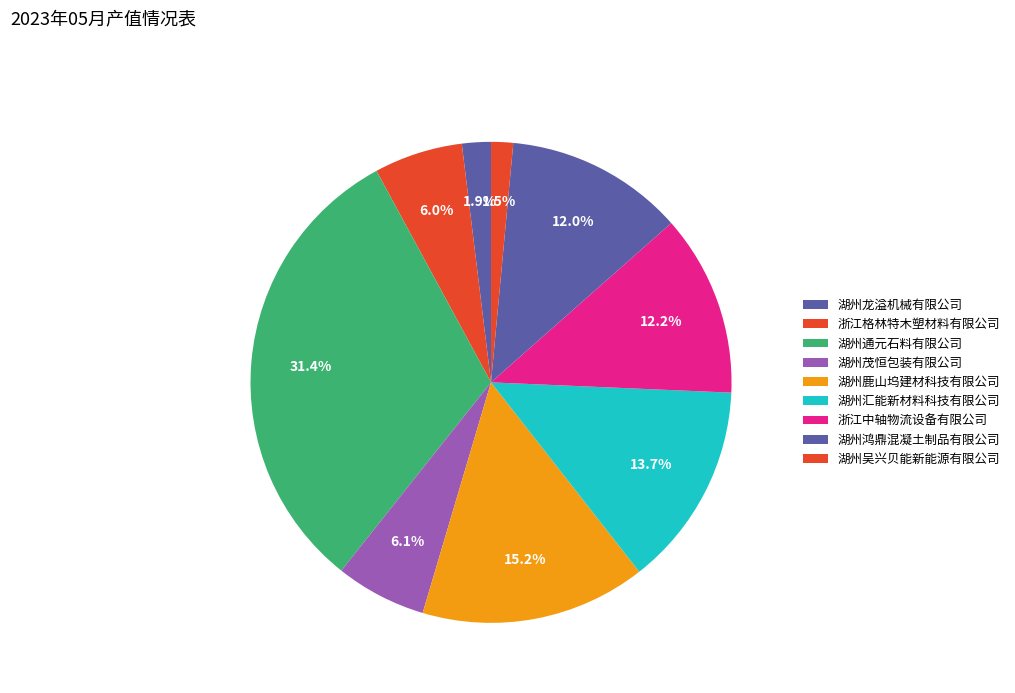

To the nearest percent, what portion does 湖州吴兴贝能新能源有限公司 represent?

1%